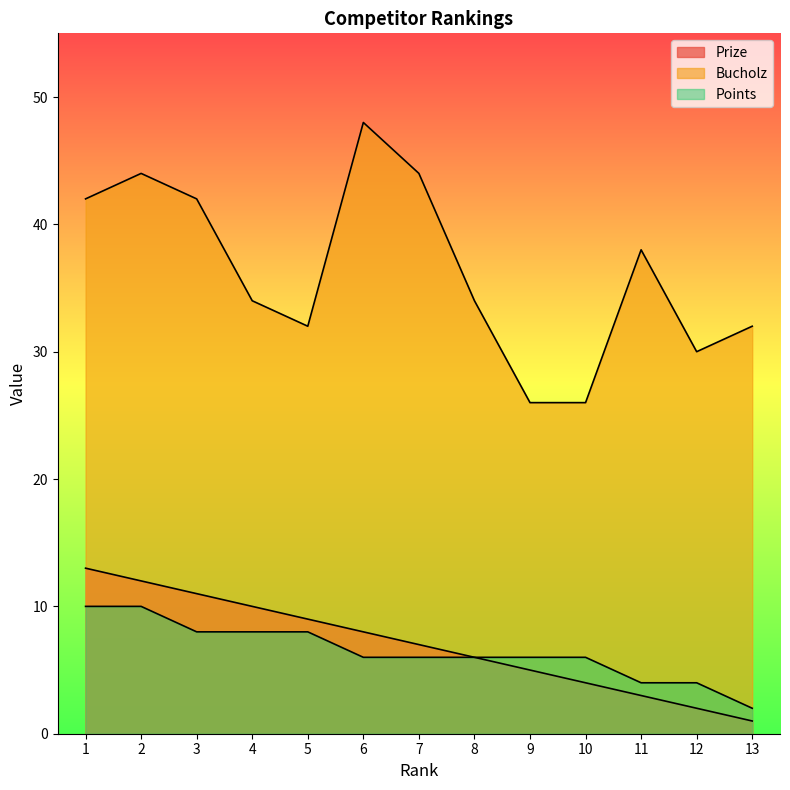

How many interior local valleys does the Bucholz series have?

2